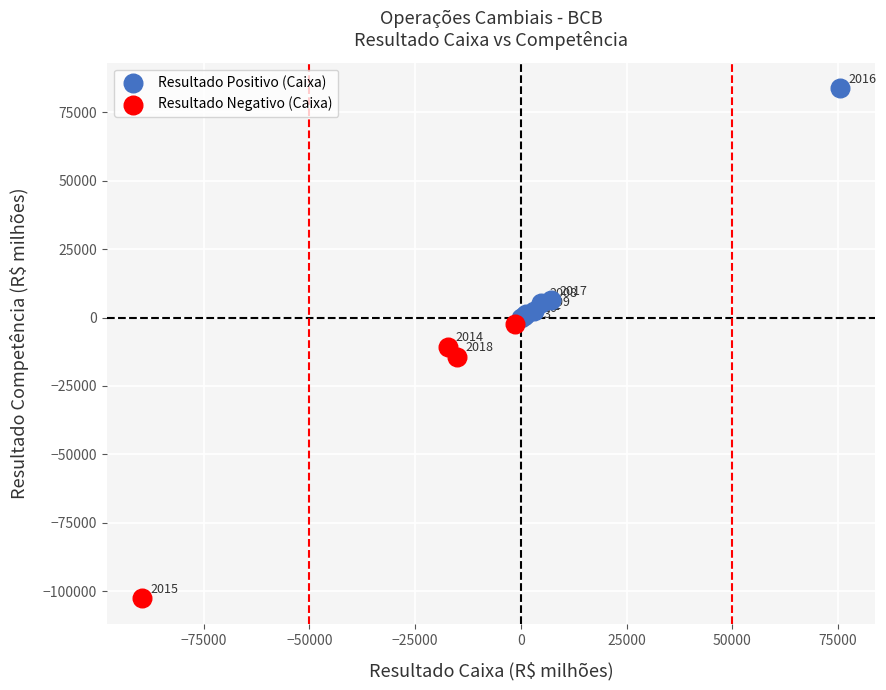

Which series contains the lowest Y value?

Resultado Negativo (Caixa)